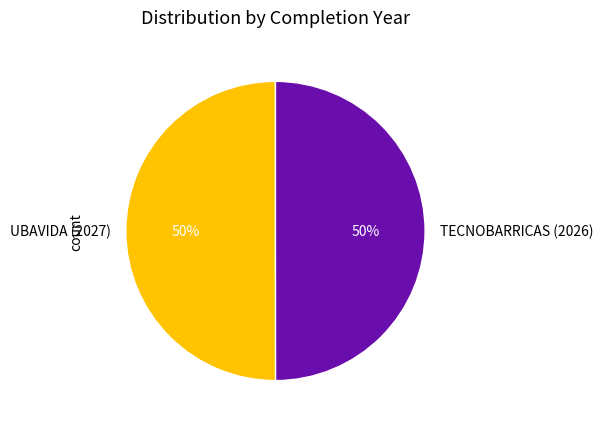

To the nearest percent, what percentage of the pie is TECNOBARRICAS (2026)?

50%